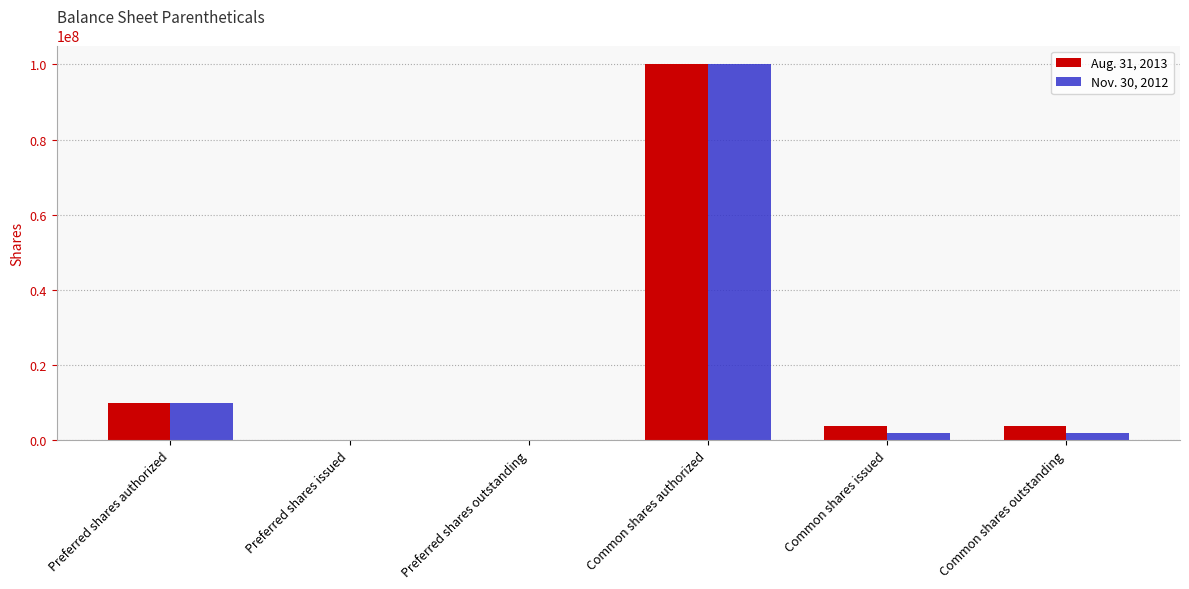

The value of Nov. 30, 2012 at Preferred shares authorized is 5080793. True or false?

False